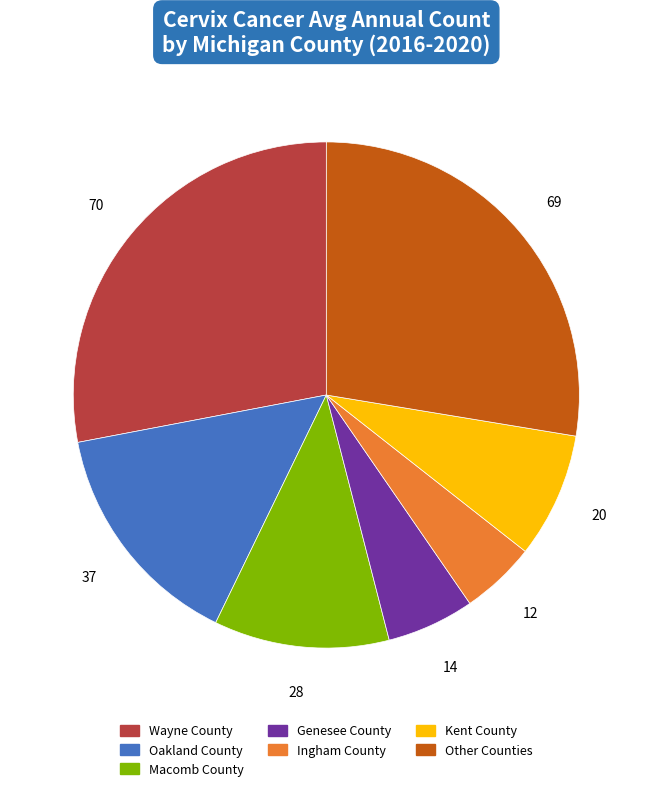

Is it true that Ingham County is 14% of the pie?

False